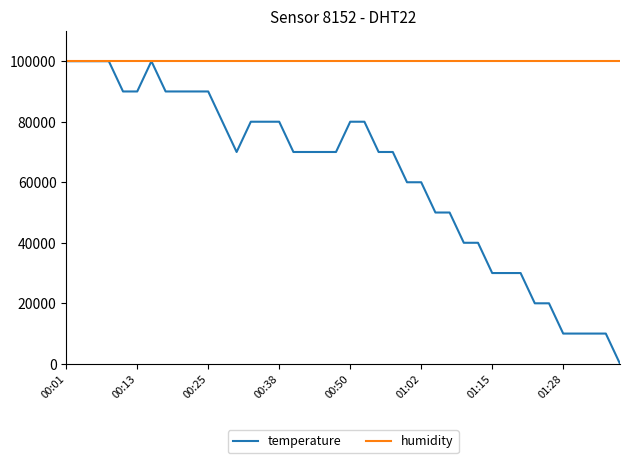

Which series has the largest total across all categories?

humidity